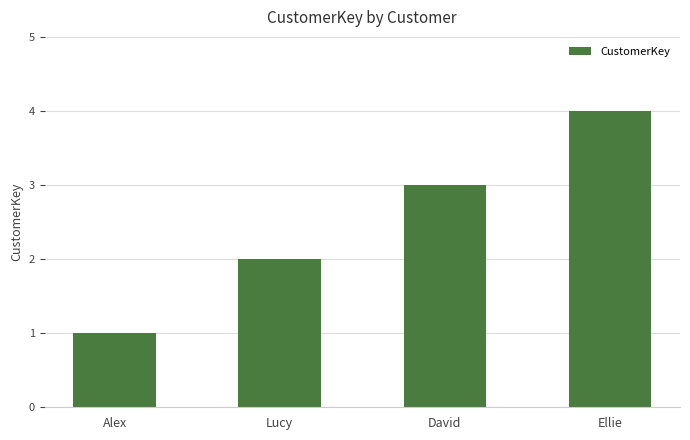

What is the value of the 1st bar from the left?

1